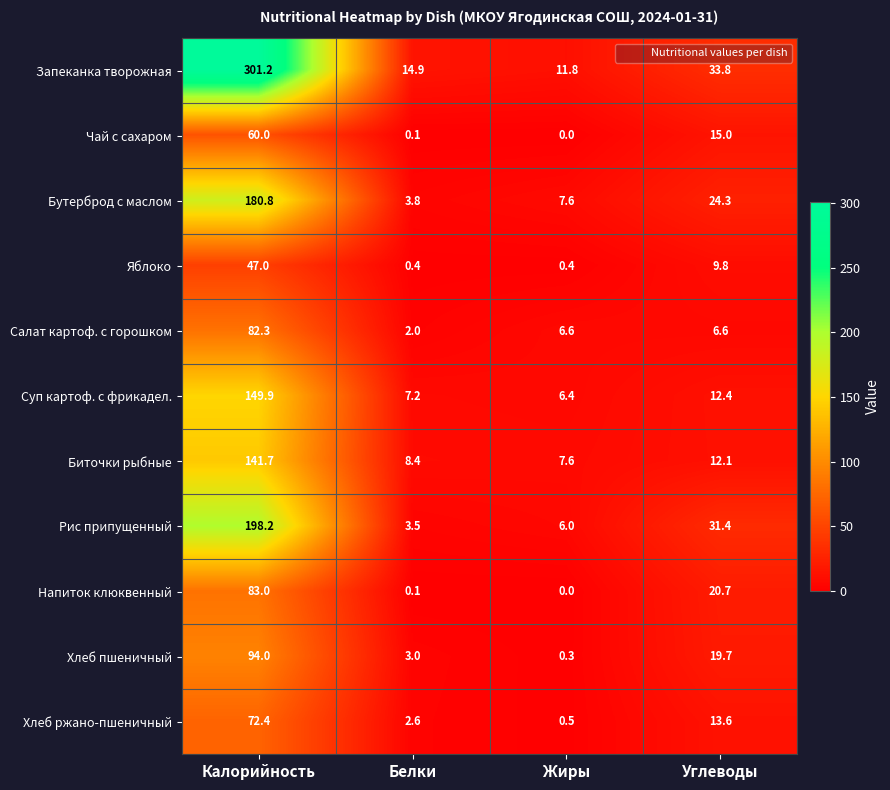

What is the difference between the second highest and second lowest values in the Яблоко series?

9.4